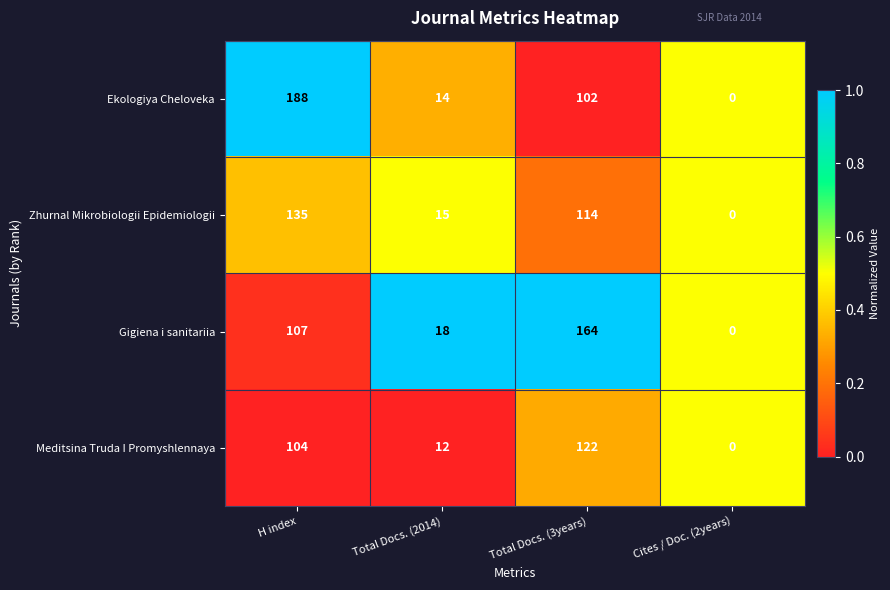

What is the difference between the maximum and minimum values in the Zhurnal Mikrobiologii Epidemiologii series?

135